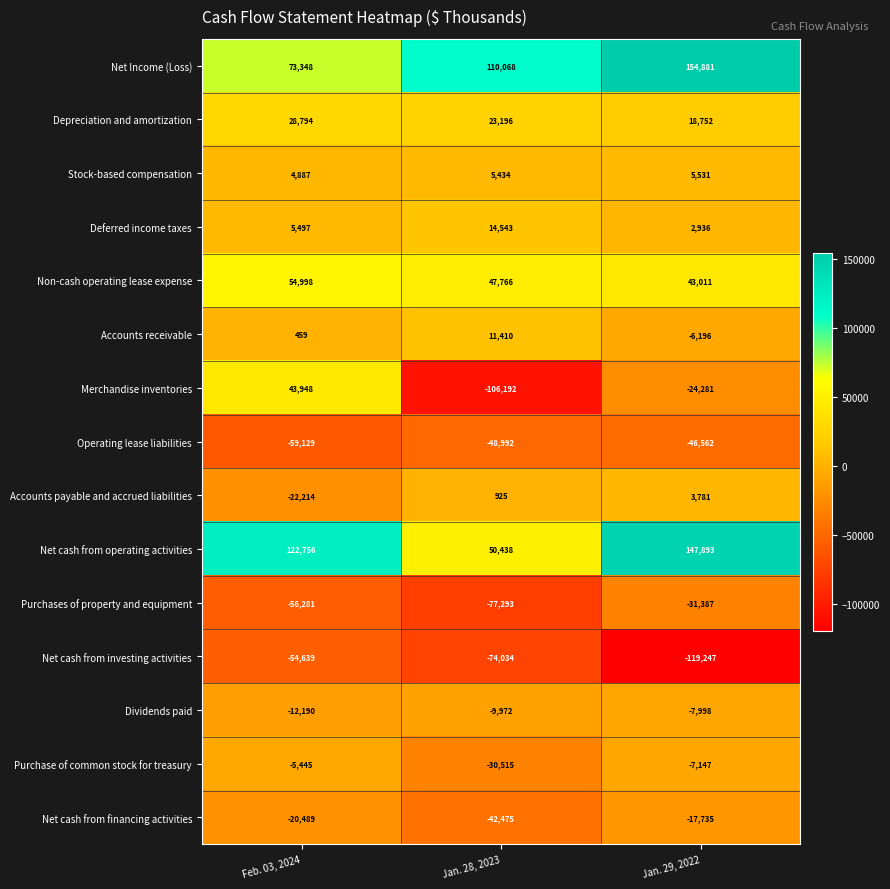

What is the spread (max minus min) of values at Feb. 03, 2024?

181885